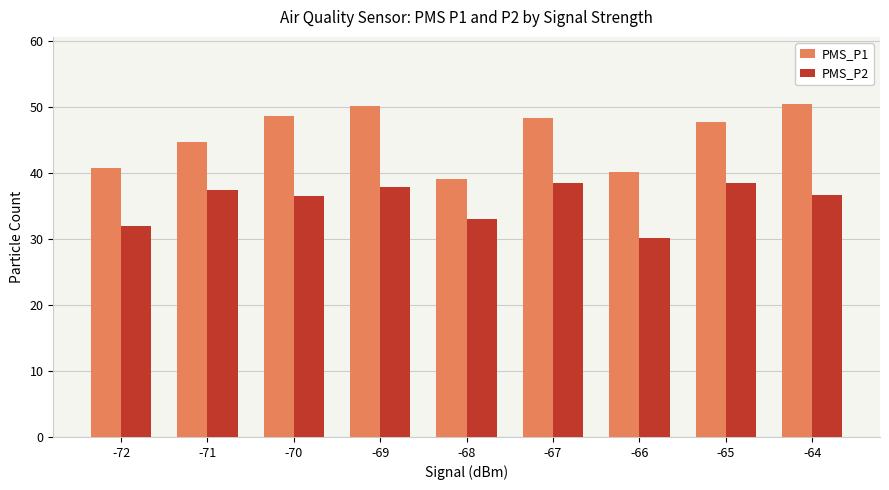

Which series has the largest total across all categories?

PMS_P1